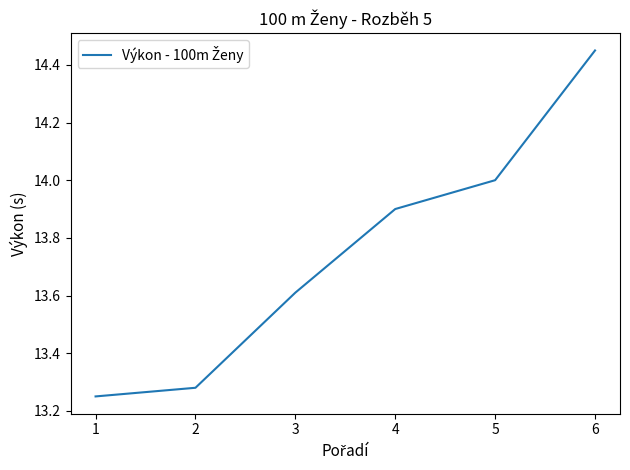

Where is the data nearest to the value 13?

1